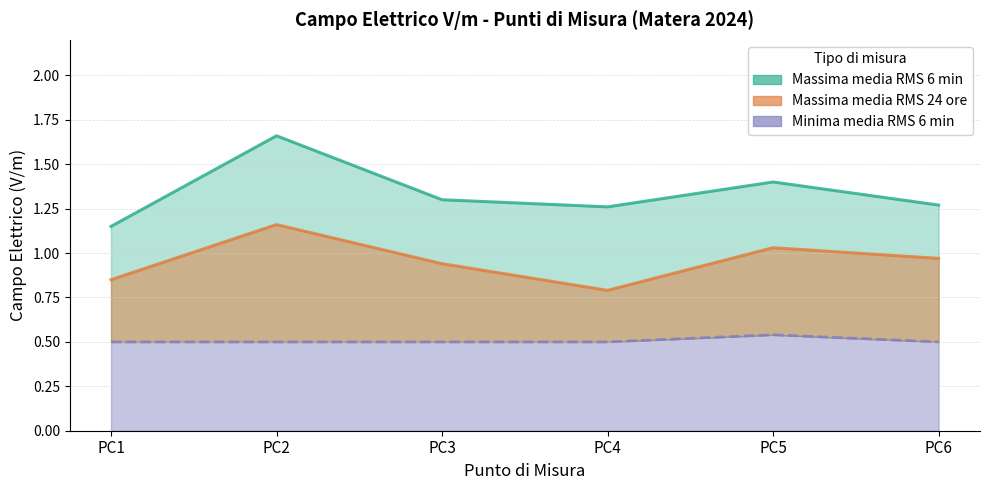

Which series has the largest total across all categories?

Massima media RMS 6 min